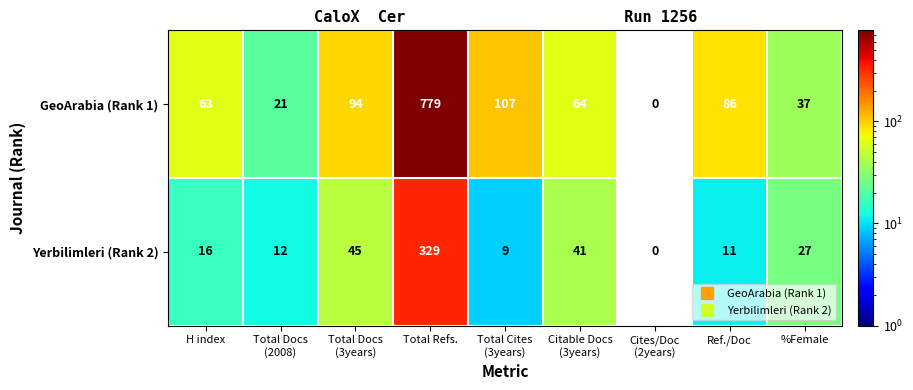

Which series has the largest total across all categories?

GeoArabia (Rank 1)